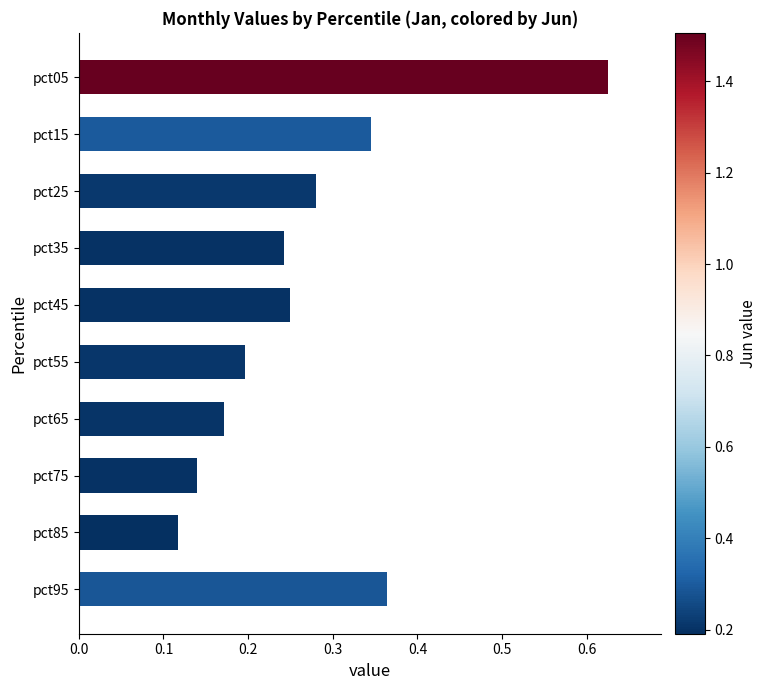

Rank the categories by value from lowest to highest.

pct85, pct75, pct65, pct55, pct35, pct45, pct25, pct15, pct95, pct05